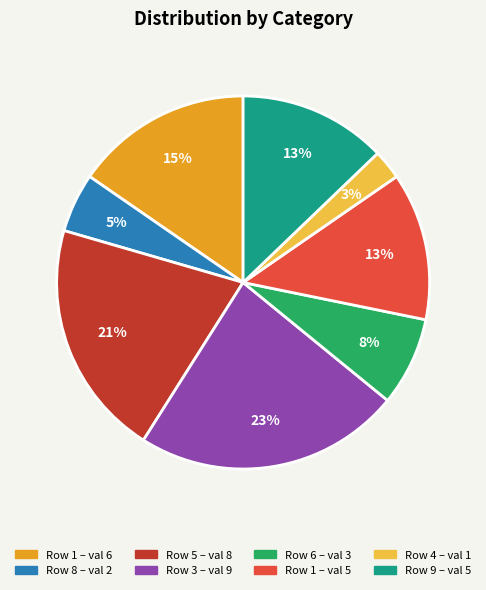

Is there any slice that represents more than half of the pie?

No